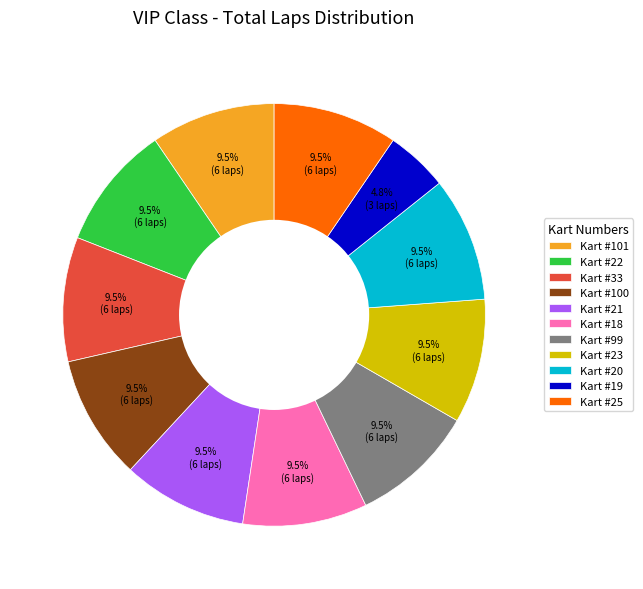

What is the total percentage of Kart #33 and Kart #20?

19.0%